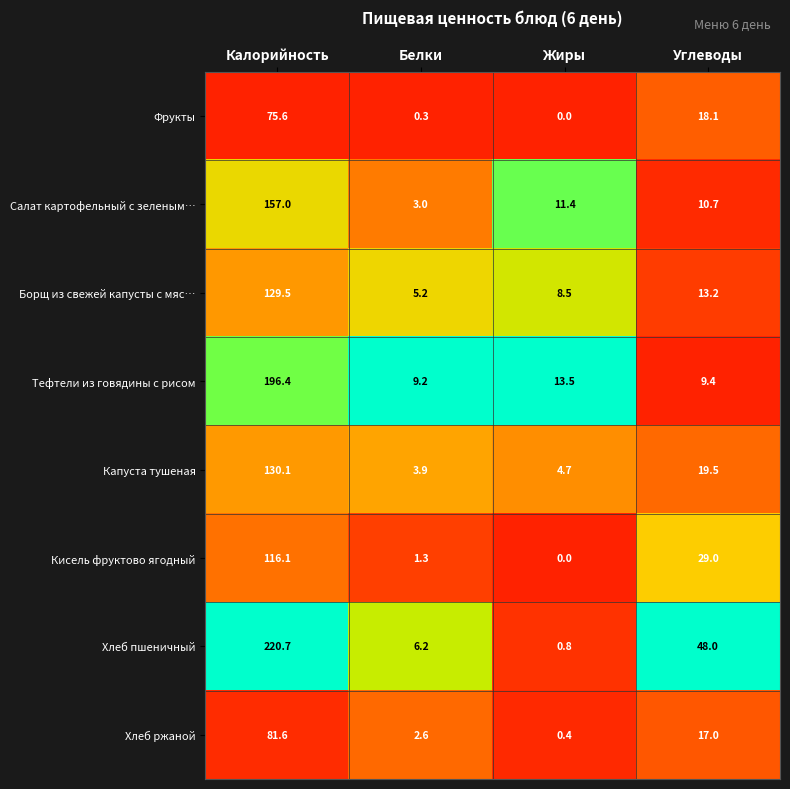

What is the approximate value of Кисель фруктово ягодный at Углеводы?

29.0